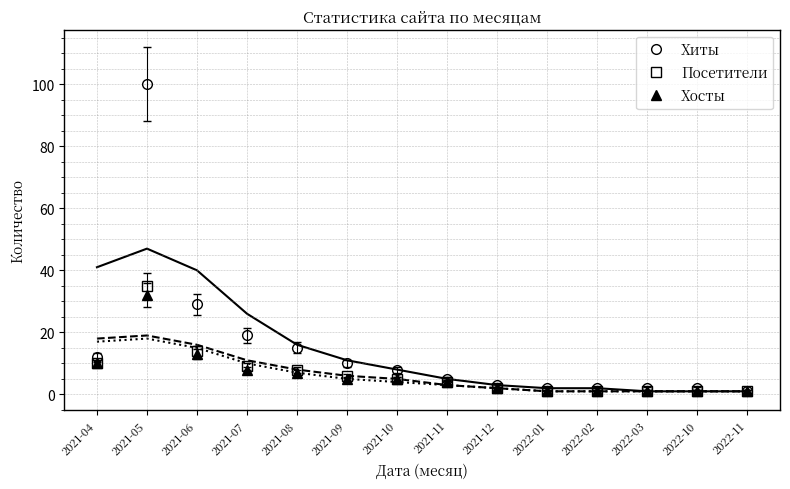

True or false: Посетители and Хосты intersect in this chart.

False